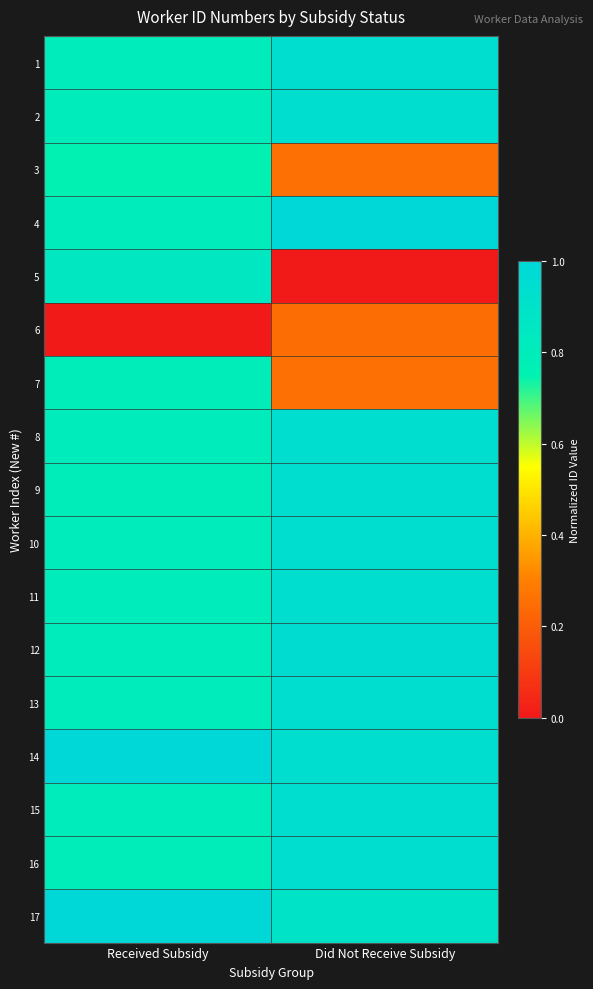

Reading left to right, transcribe all the data shown in this chart.

1: Received Subsidy=0.8	Did Not Receive Subsidy=0.9
2: Received Subsidy=0.8	Did Not Receive Subsidy=0.9
3: Received Subsidy=0.8	Did Not Receive Subsidy=0.3
4: Received Subsidy=0.8	Did Not Receive Subsidy=1.0
5: Received Subsidy=0.9	Did Not Receive Subsidy=0.0
6: Received Subsidy=0.0	Did Not Receive Subsidy=0.3
7: Received Subsidy=0.8	Did Not Receive Subsidy=0.3
8: Received Subsidy=0.8	Did Not Receive Subsidy=0.9
9: Received Subsidy=0.8	Did Not Receive Subsidy=0.9
10: Received Subsidy=0.8	Did Not Receive Subsidy=0.9
11: Received Subsidy=0.8	Did Not Receive Subsidy=0.9
12: Received Subsidy=0.8	Did Not Receive Subsidy=0.9
13: Received Subsidy=0.8	Did Not Receive Subsidy=0.9
14: Received Subsidy=1.0	Did Not Receive Subsidy=0.9
15: Received Subsidy=0.8	Did Not Receive Subsidy=0.9
16: Received Subsidy=0.8	Did Not Receive Subsidy=0.9
17: Received Subsidy=1.0	Did Not Receive Subsidy=0.9